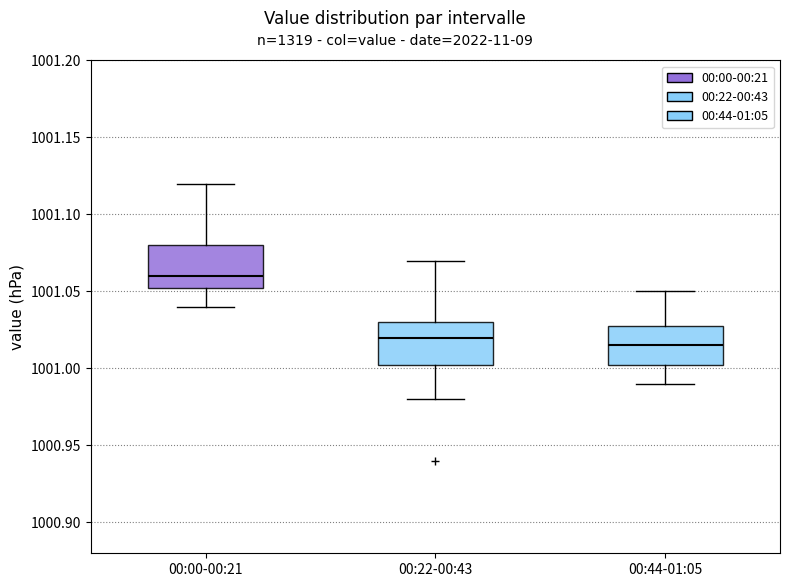

Reading left to right, transcribe this box plot: for each box, give where its median line is, the range the box spans, and where its two whiskers end, as read against the y-axis. The values are not printed on the chart, so give them approximately, as read against the axis.

00:00-00:21: median 1001.060, box 1001.055 to 1001.080, whiskers 1001.040 to 1001.120
00:22-00:43: median 1001.020, box 1001.005 to 1001.030, whiskers 1000.980 to 1001.070
00:44-01:05: median 1001.015, box 1001.005 to 1001.030, whiskers 1000.990 to 1001.050